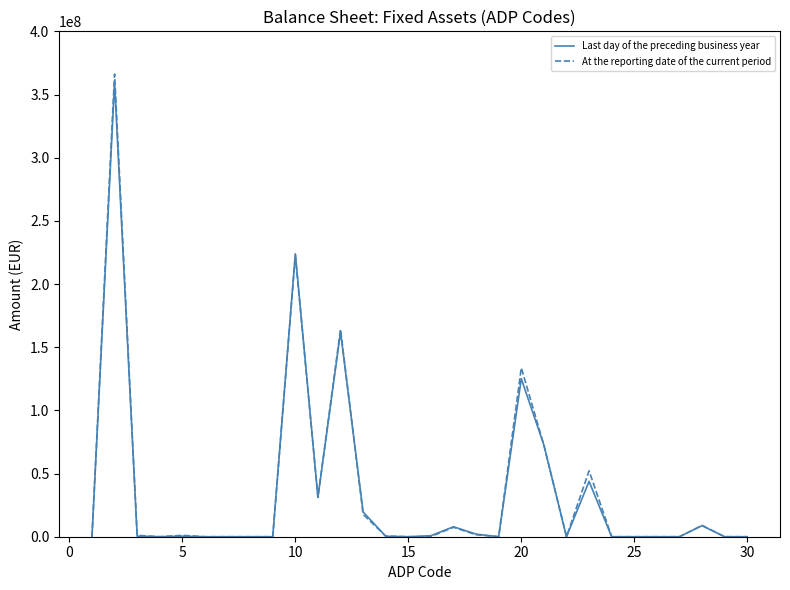

What is the maximum value for Last day of the preceding business year?

359409149